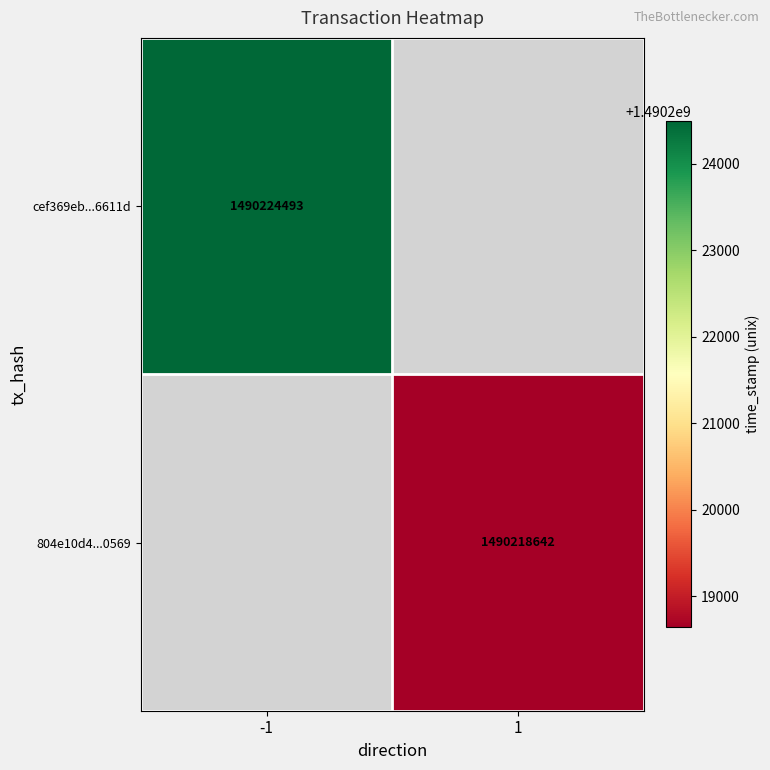

The 804e10d4...0569 series shows 1490218642 at 1. True or false?

True